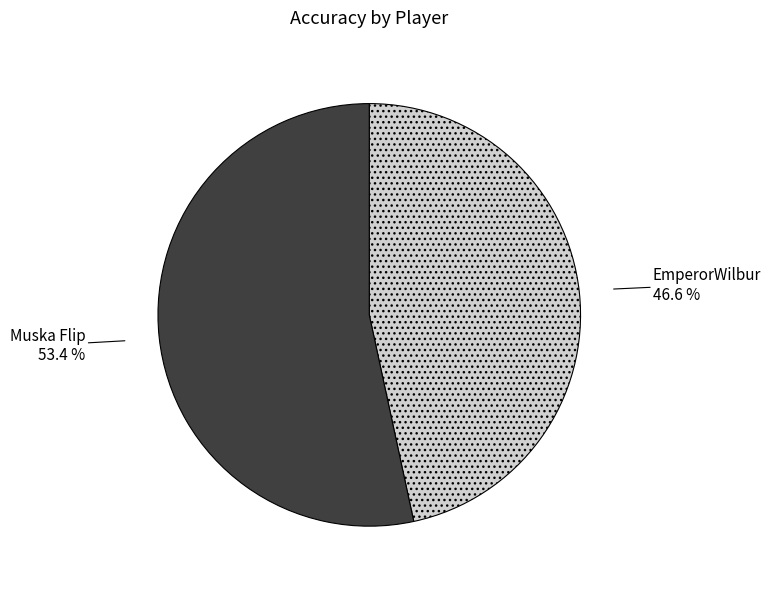

True or false: Muska Flip accounts for 53% of the total.

True